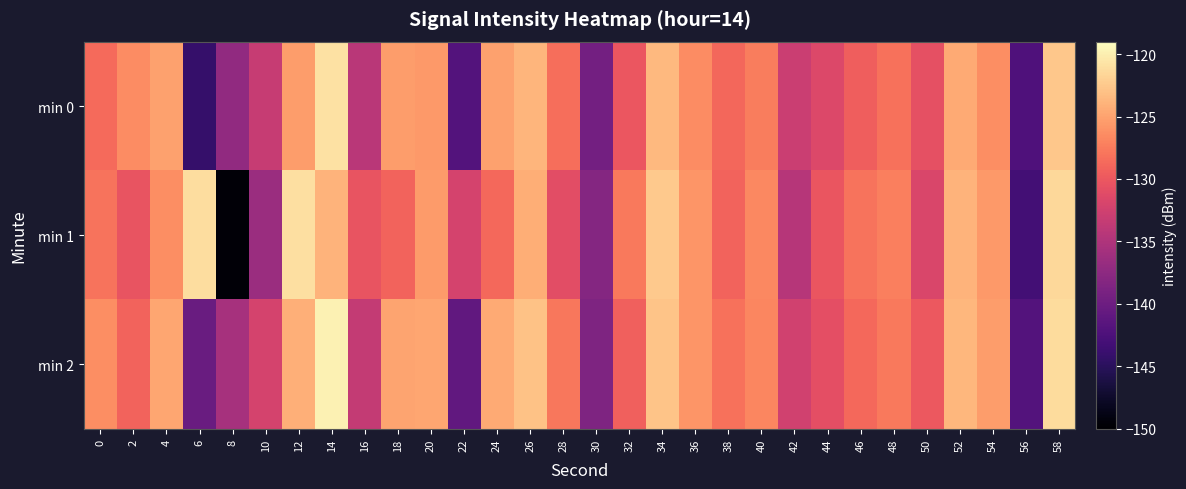

At 0, list the series in order from smallest to largest.

min 0, min 1, min 2